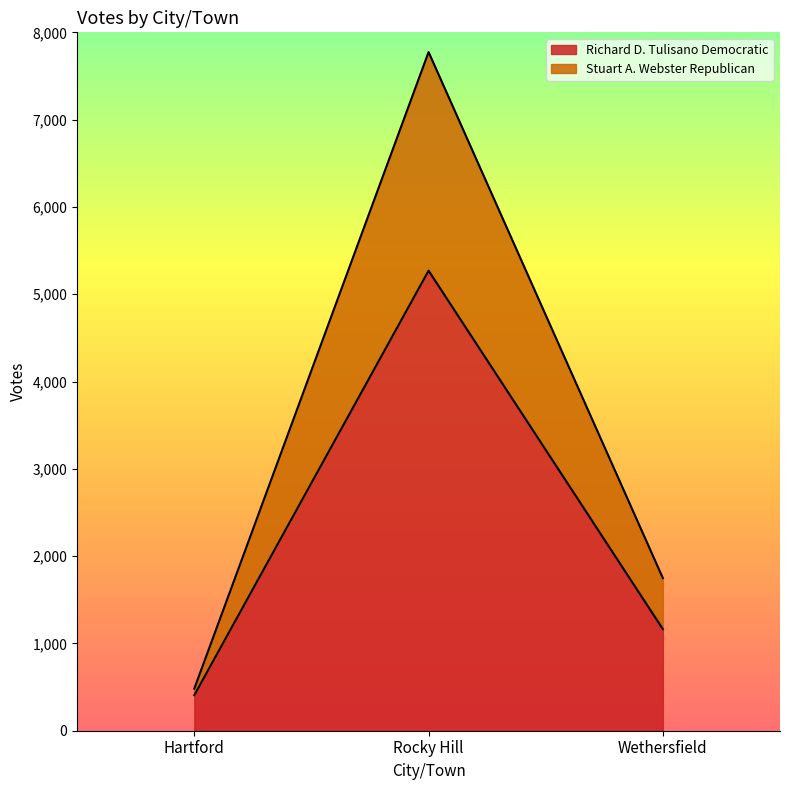

How many lines are shown in the chart?

2